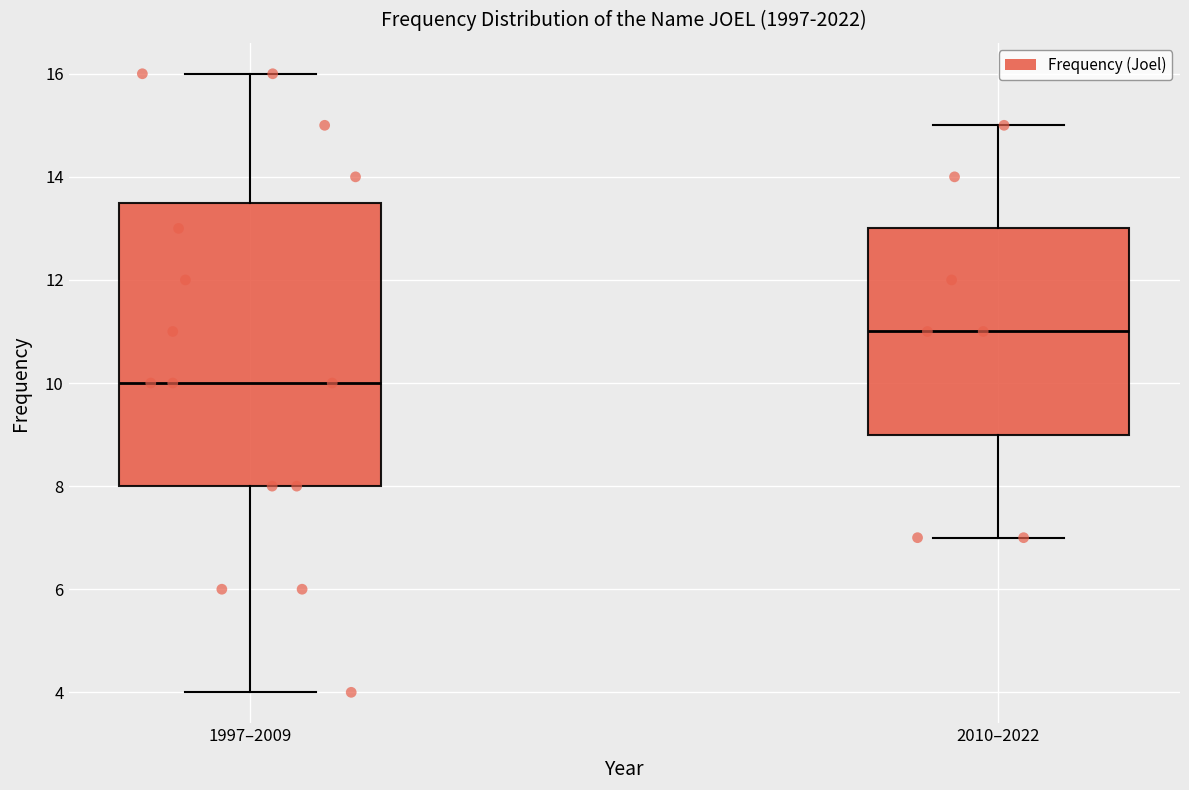

Where does the median line of the box for 2010–2022 sit on the y-axis? The values are not printed on the chart, so give them approximately, as read against the axis.

11.0